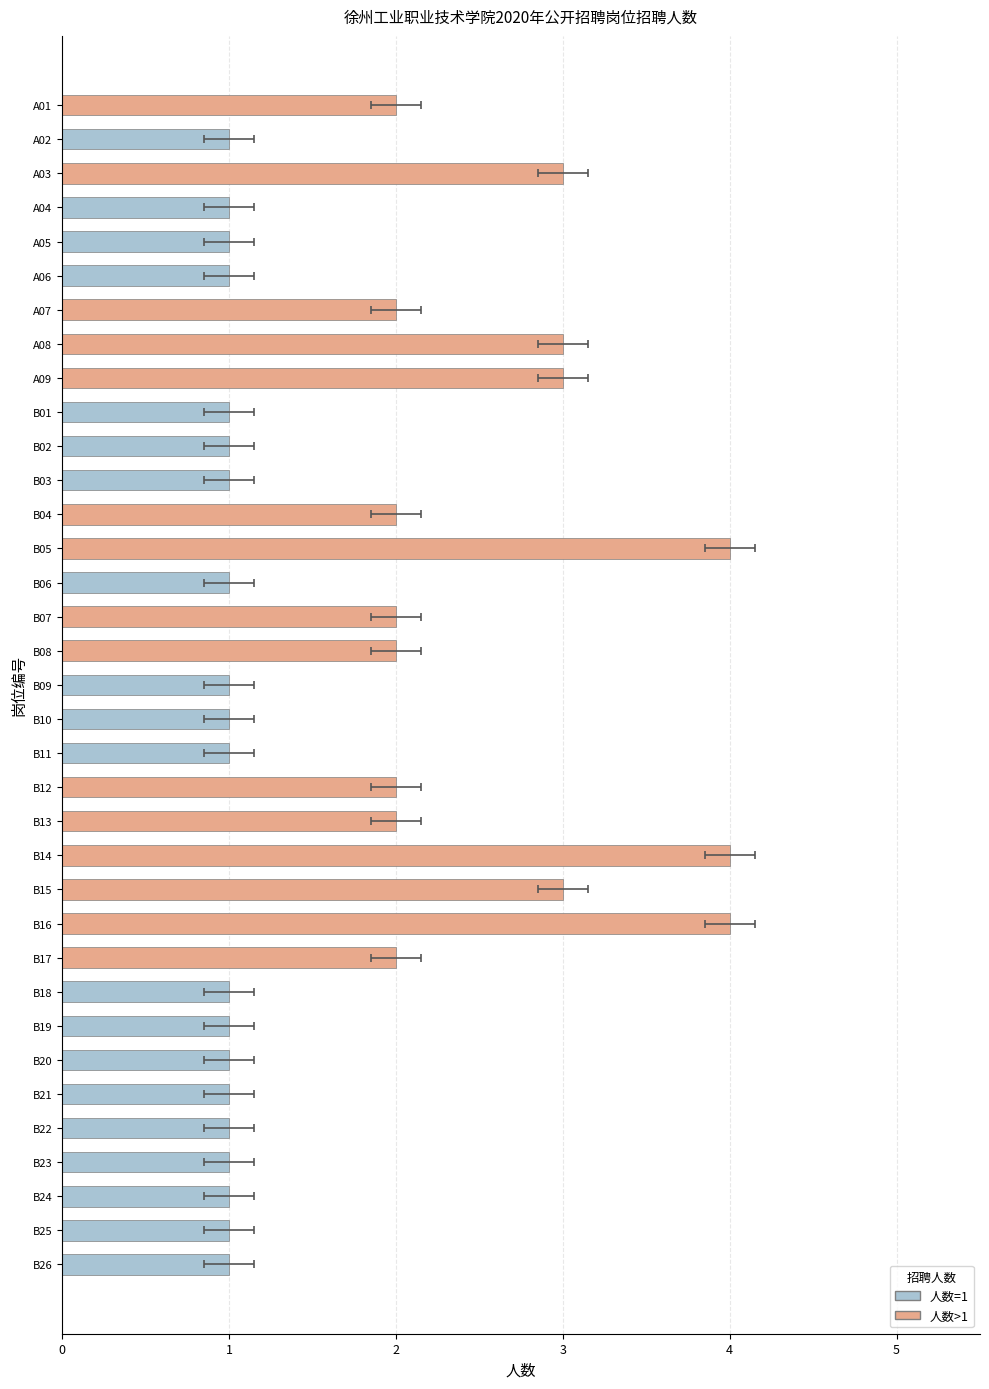

What is the average value?

2